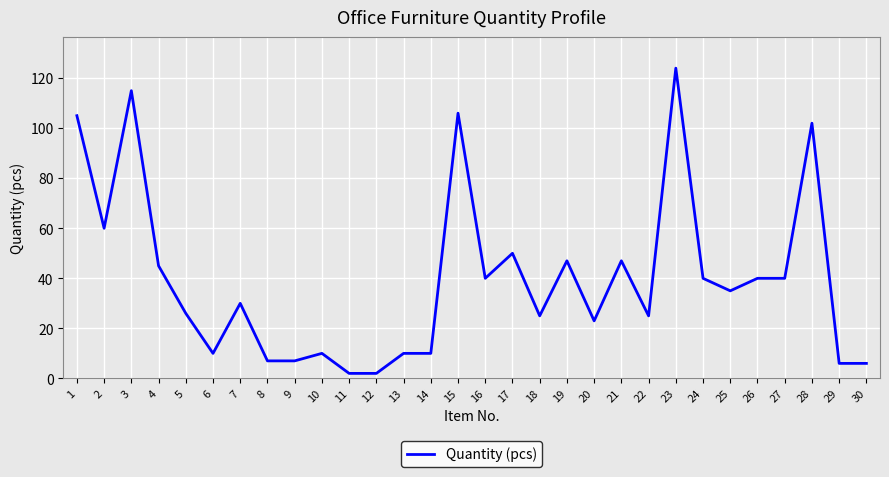

The chart shows a value of 15 at 13. True or false?

False